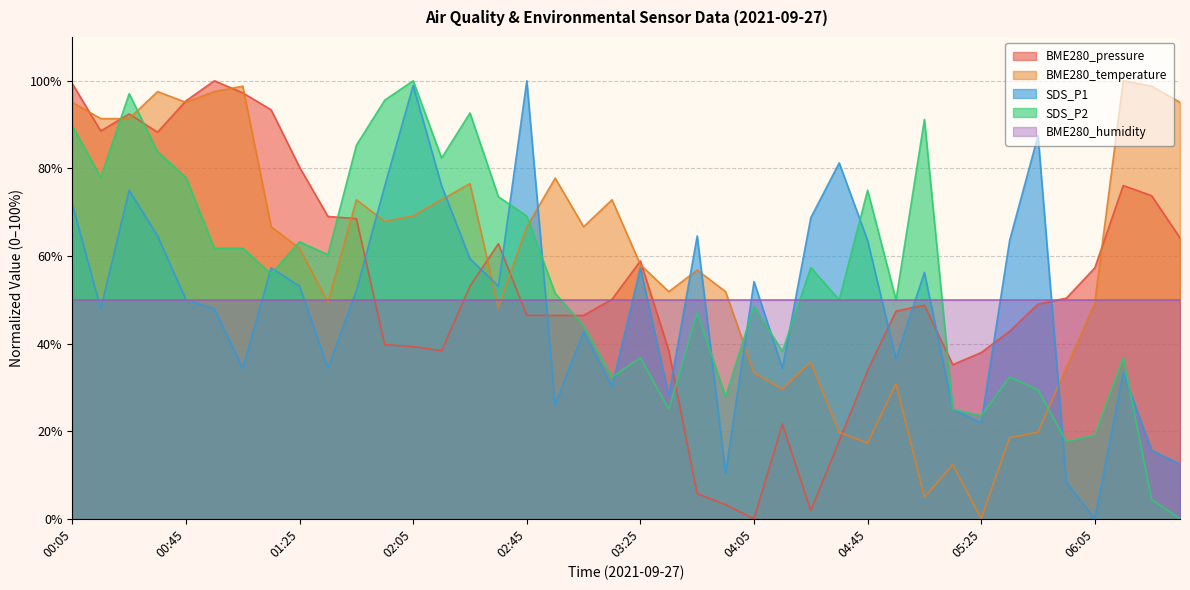

What is the difference between the second highest and second lowest values in the SDS_P2 series?

92.6